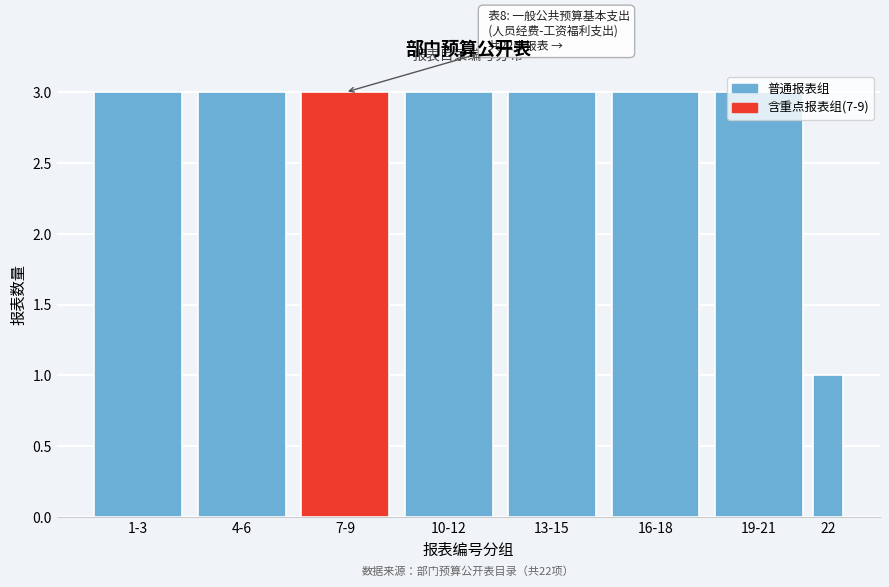

What is the value of the 6th bar from the left?

3